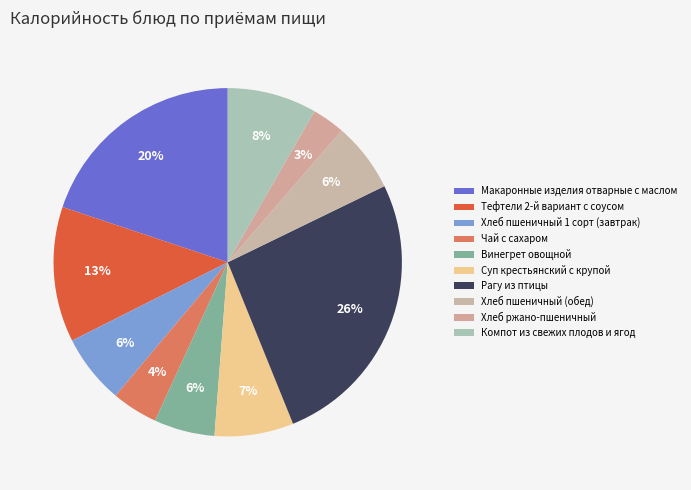

To the nearest percent, what portion does Хлеб ржано-пшеничный represent?

3%